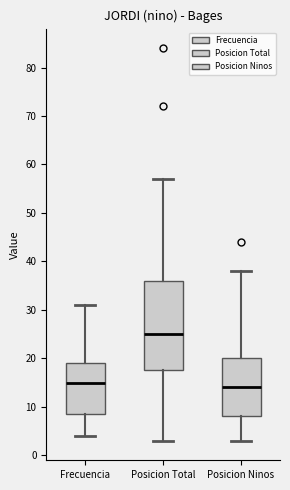

Reading left to right, read every box against the y-axis: the position of its median line, the range the box covers, and the ends of its whiskers. The values are not printed on the chart, so give them approximately, as read against the axis.

Frecuencia: median 15, box 9 to 19, whiskers 4 to 31
Posicion Total: median 25, box 18 to 36, whiskers 3 to 57
Posicion Ninos: median 14, box 8 to 20, whiskers 3 to 38